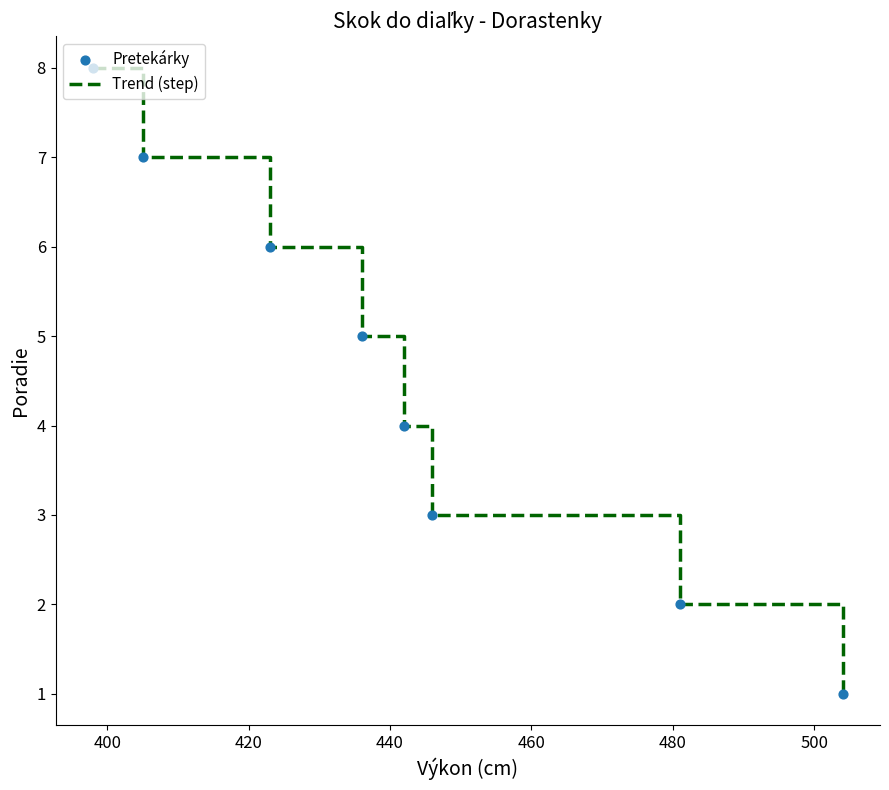

True or false: the data has more than 1 interior local peaks.

False